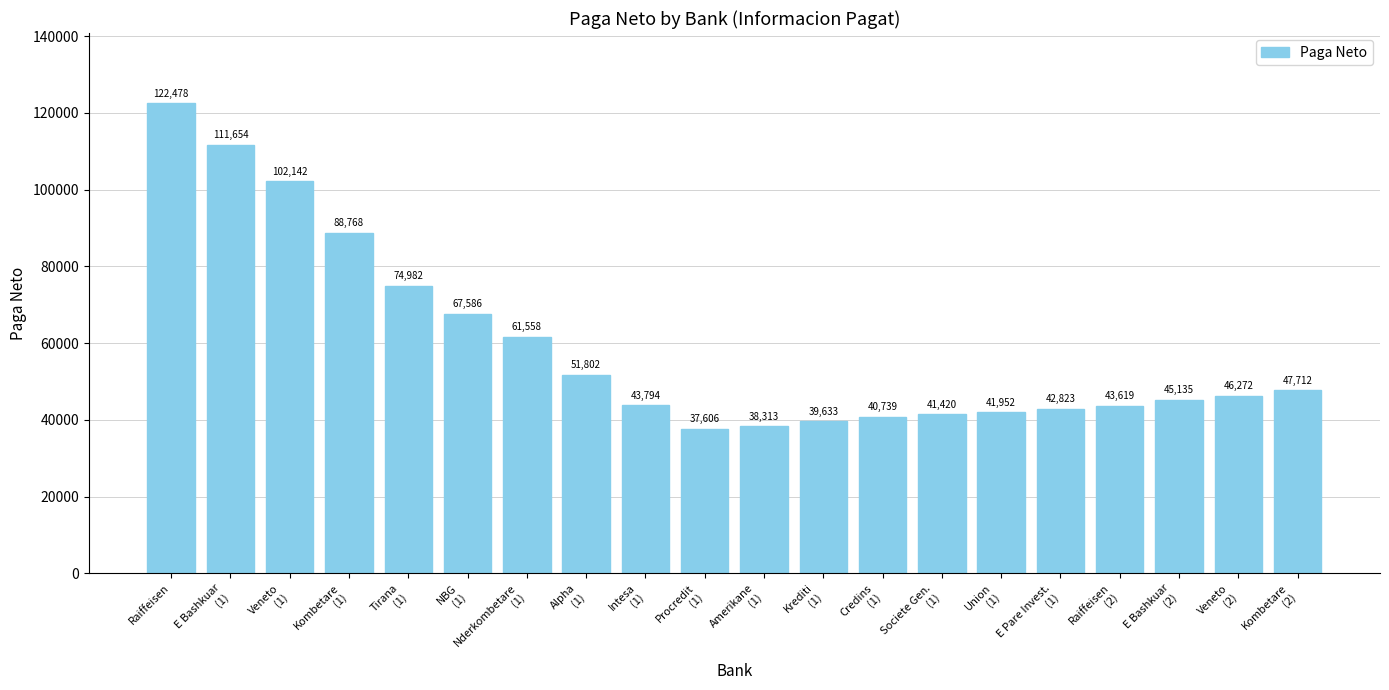

How many data points does each series have?

20